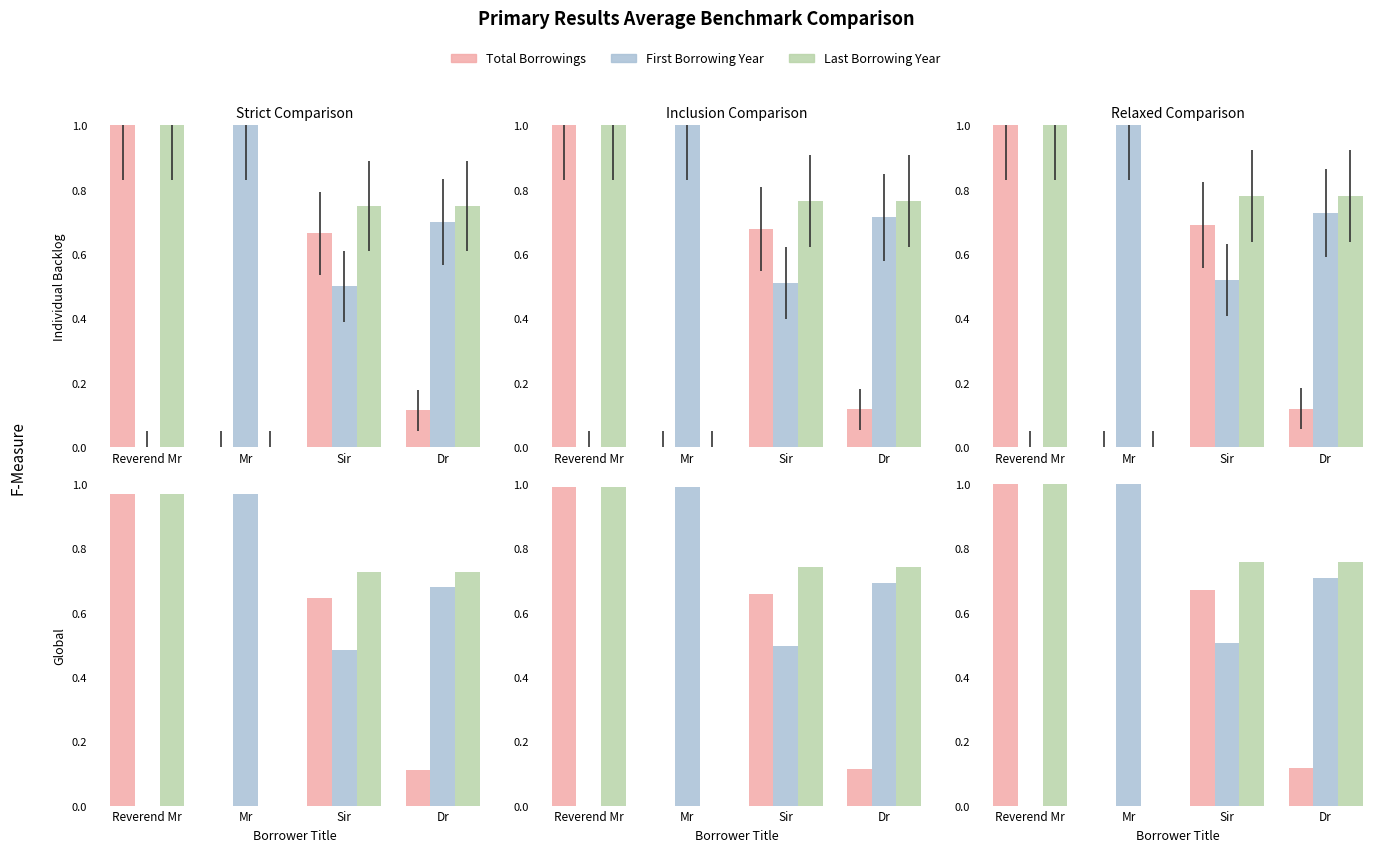

What is the value of the Last Borrowing Year bar at the 4th from the left?

0.8